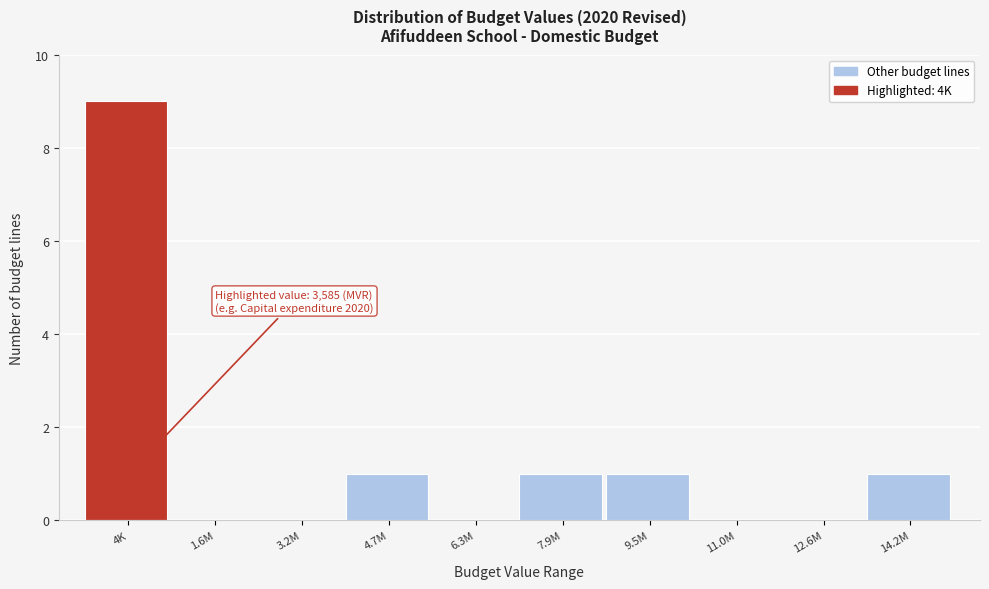

Reading left to right, list all the values displayed in this chart.

4K=9	1.6M=0	3.2M=0	4.7M=1	6.3M=0	7.9M=1	9.5M=1	11.0M=0	12.6M=0	14.2M=1